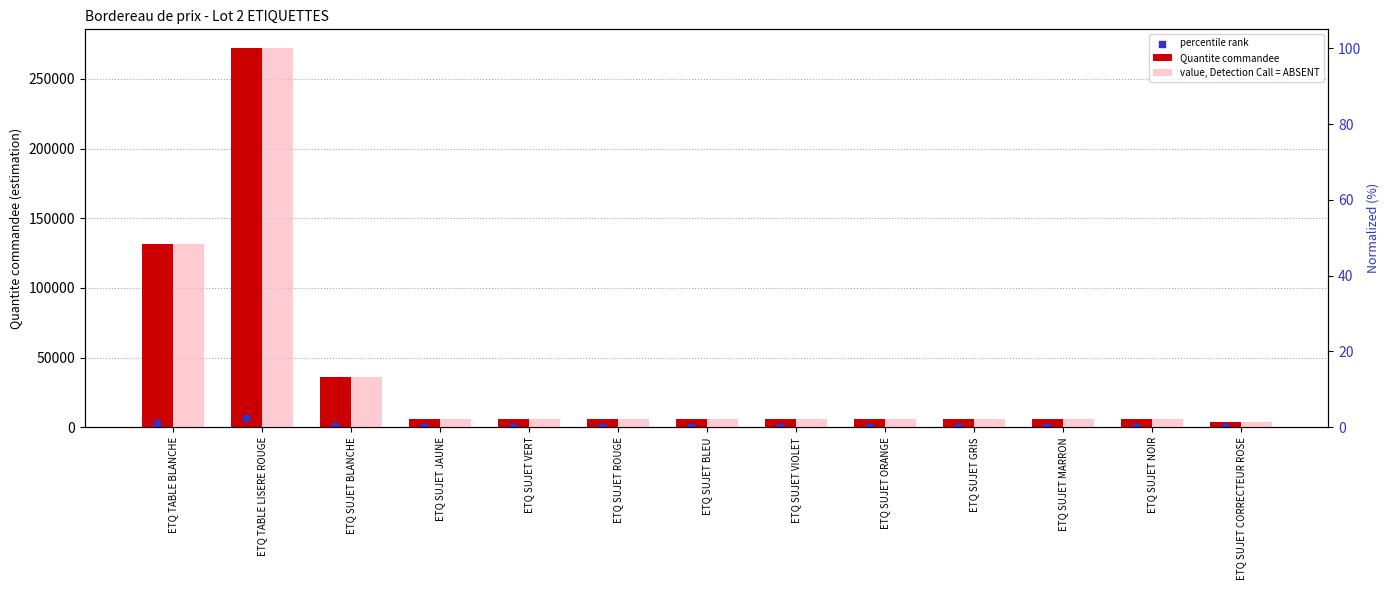

Which series has the largest Y range (max minus min)?

Quantite commandee